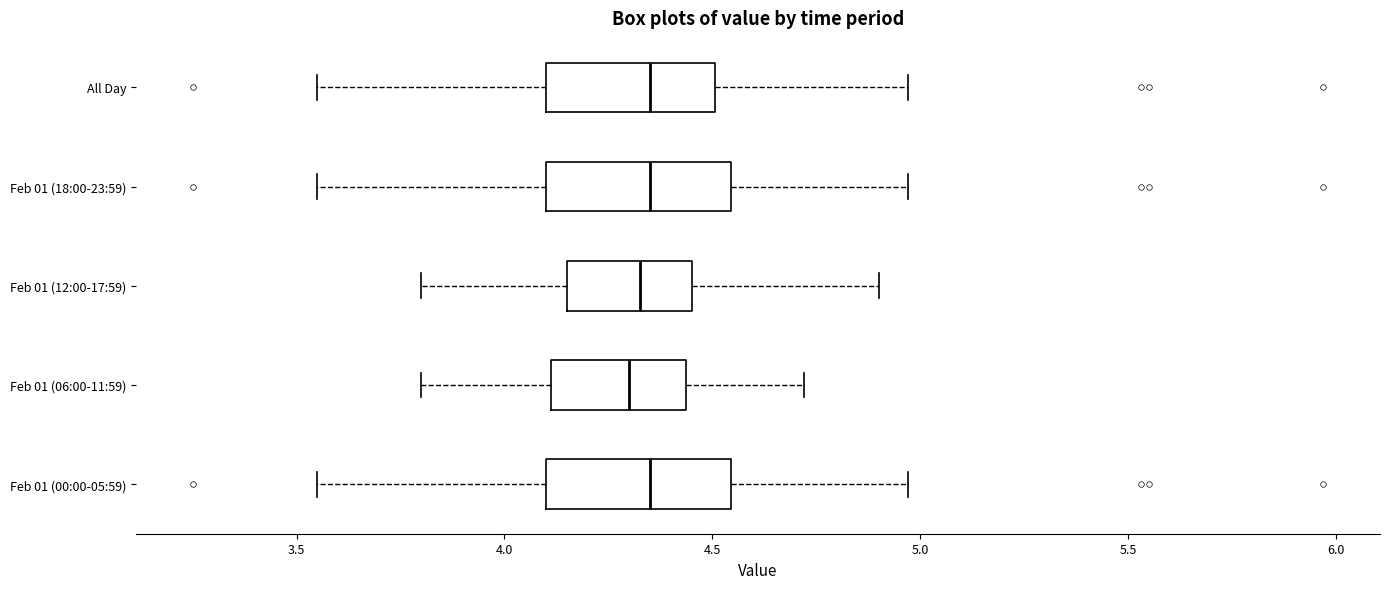

Where is the left edge of the box for Feb 01 (12:00-17:59) on the x-axis? The values are not printed on the chart, so give them approximately, as read against the axis.

4.15